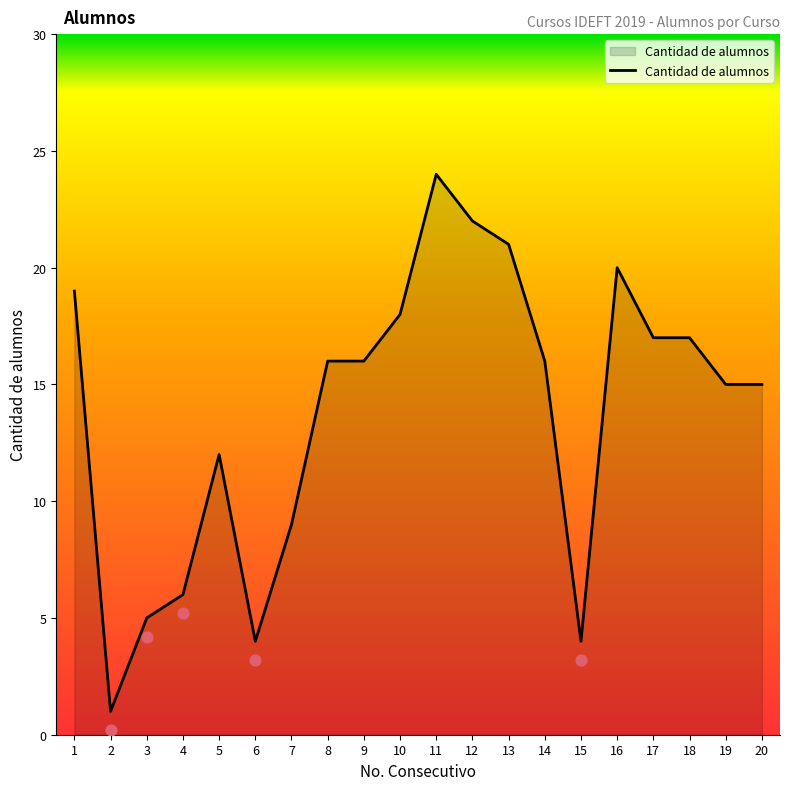

Between 9 and 3, which is larger?

9